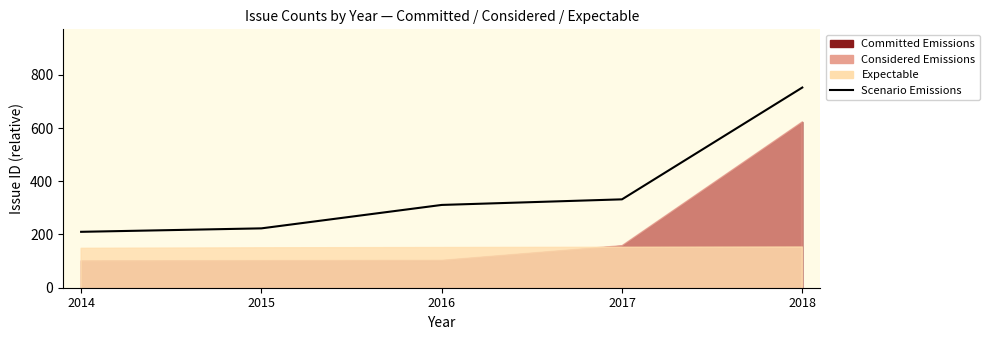

At which category does the chart reach its minimum across all series?

2014